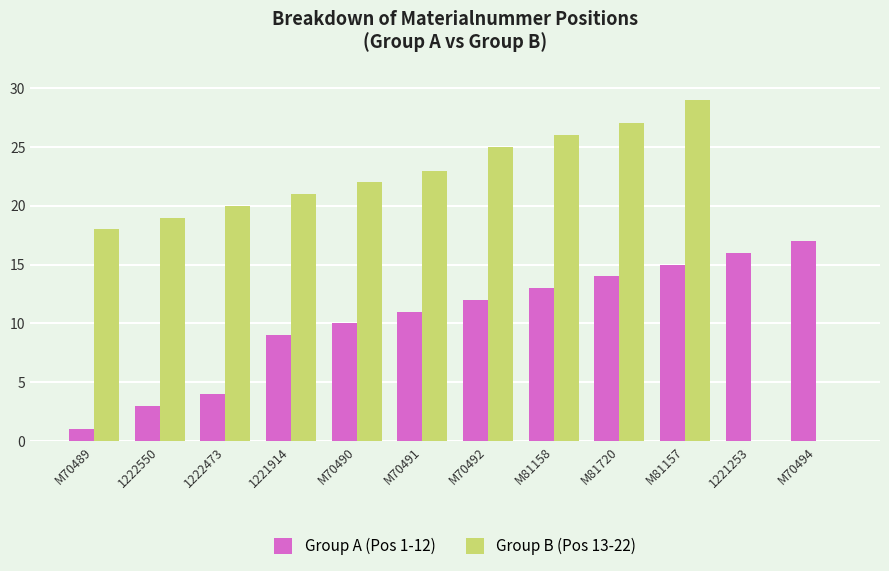

Is it true that Group B (Pos 13-22) equals 6 at M81157?

False